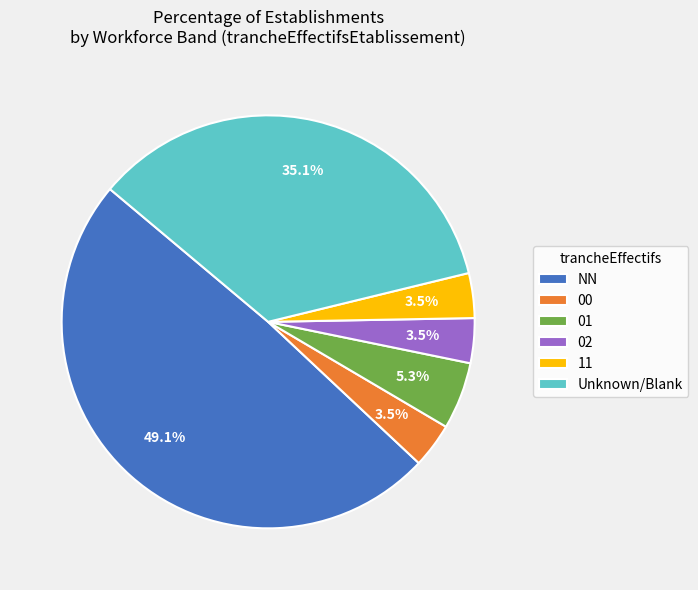

To the nearest percent, what is the average slice percentage?

17%